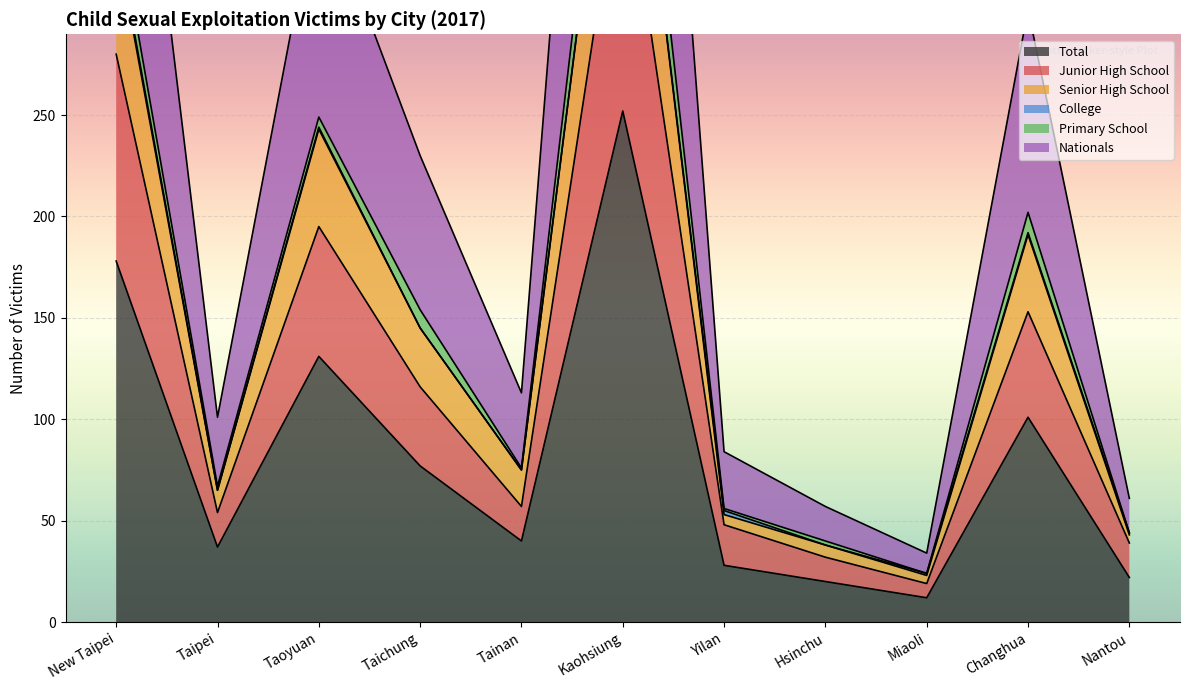

True or false: Junior High School and Senior High School cross at least once.

False